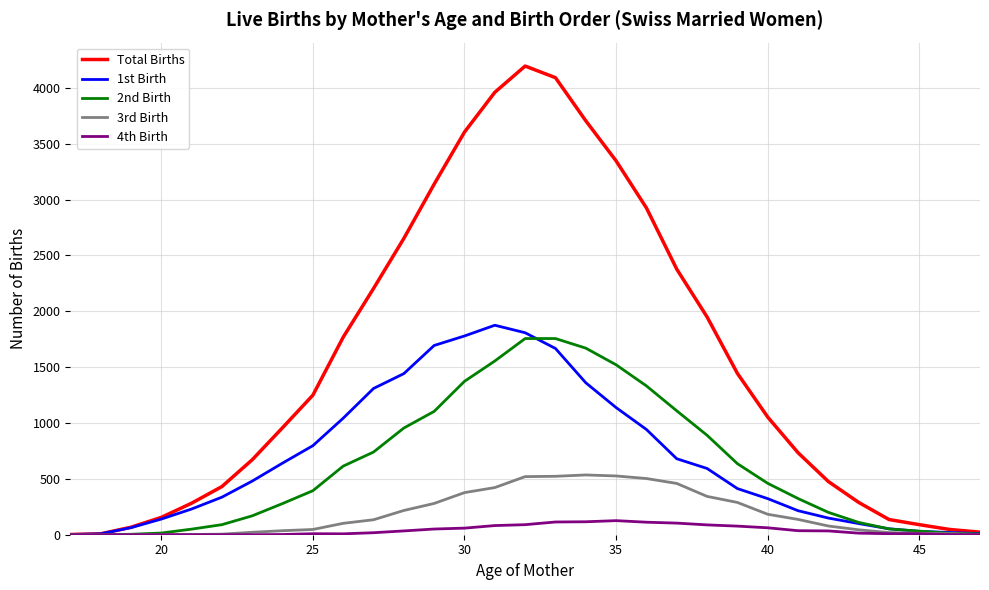

What is the greatest value displayed?

4195